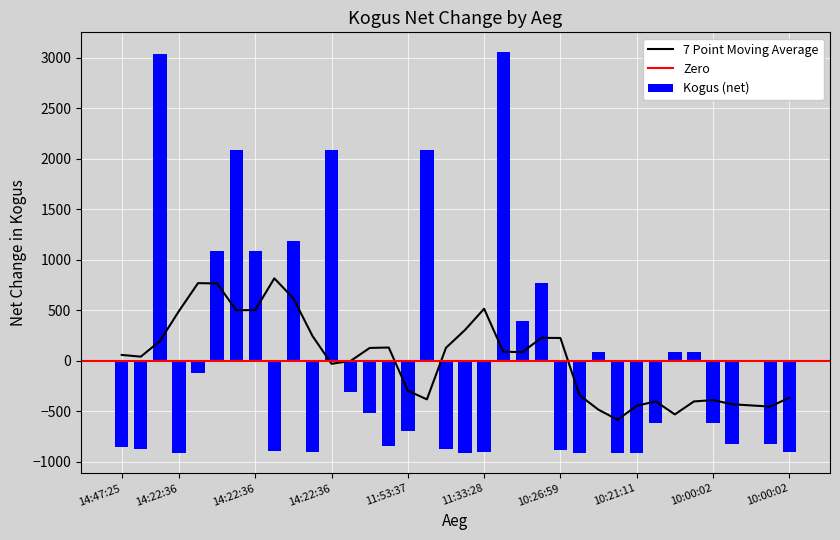

Are the bars horizontal?

No